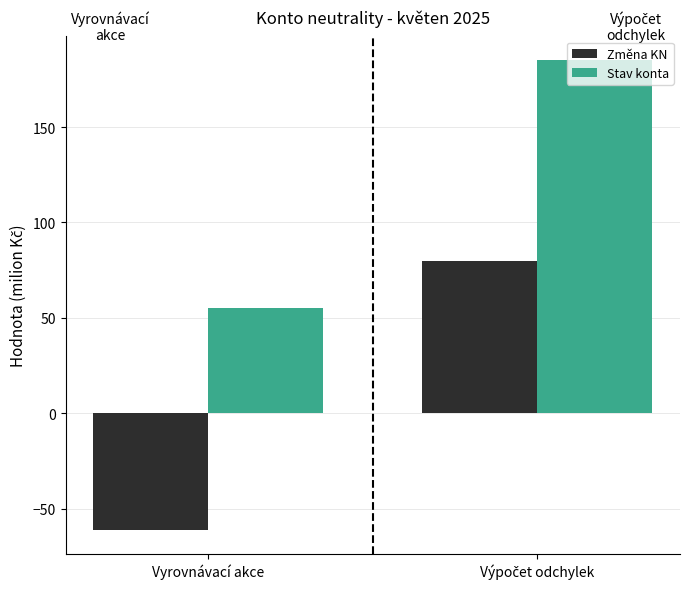

Reading left to right, what are all the values shown in this chart?

Změna KN: -61.1	79.8
Stav konta: 55.4	185.1